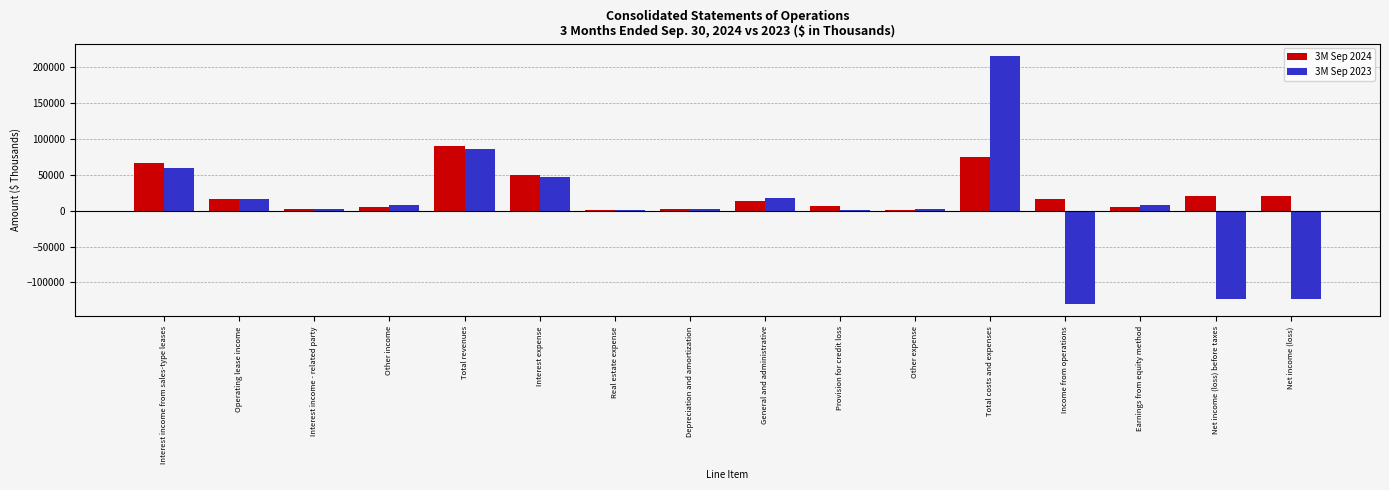

At which label does 3M Sep 2023 reach its peak?

Total costs and expenses